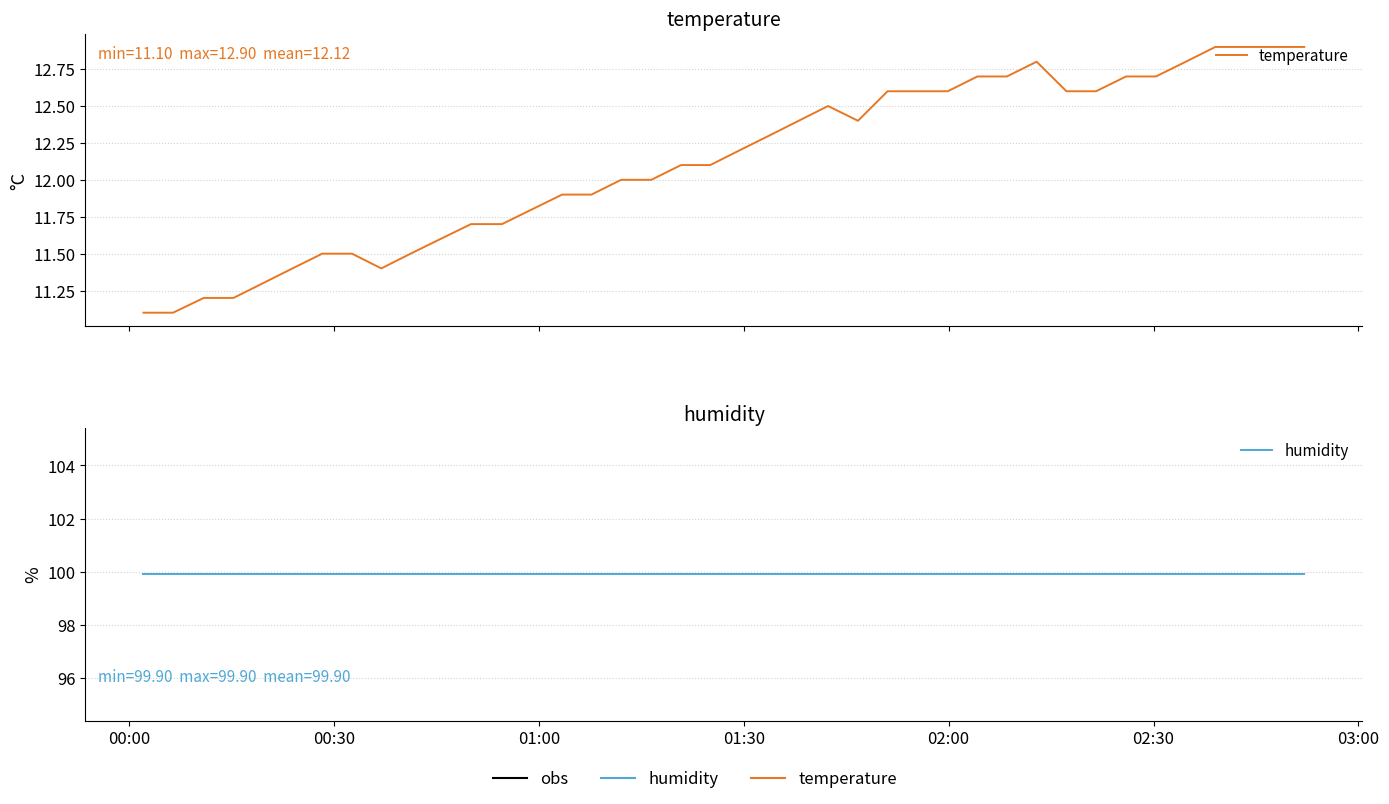

How many distinct data groups are displayed?

2